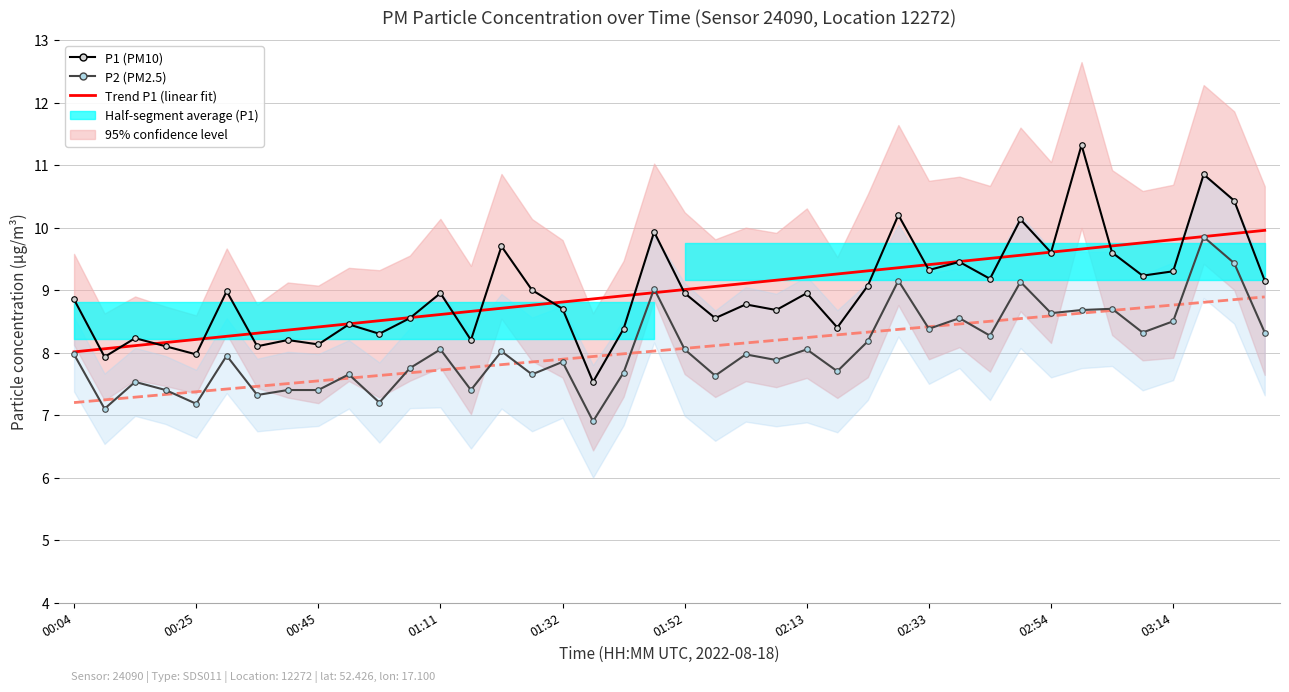

Reading left to right, transcribe all the data shown in this chart.

Trend P1 (linear fit): 8.0	8.1	8.1	8.2	8.2	8.3	8.3	8.4	8.4	8.5	8.5	8.6	8.6	8.7	8.7	8.8	8.8	8.9	8.9	9.0	9.0	9.1	9.1	9.2	9.2	9.3	9.3	9.4	9.4	9.5	9.5	9.6	9.6	9.7	9.7	9.8	9.8	9.9	9.9	10.0
Trend P2 (linear fit): 7.2	7.2	7.3	7.3	7.4	7.4	7.5	7.5	7.5	7.6	7.6	7.7	7.7	7.8	7.8	7.8	7.9	7.9	8.0	8.0	8.1	8.1	8.2	8.2	8.2	8.3	8.3	8.4	8.4	8.5	8.5	8.5	8.6	8.6	8.7	8.7	8.8	8.8	8.8	8.9
P1 (PM10): 8.8	7.9	8.2	8.1	8.0	9.0	8.1	8.2	8.1	8.4	8.3	8.6	8.9	8.2	9.7	9.0	8.7	7.5	8.4	9.9	8.9	8.6	8.8	8.7	8.9	8.4	9.1	10.2	9.3	9.4	9.2	10.1	9.6	11.3	9.6	9.2	9.3	10.8	10.4	9.2
P2 (PM2.5): 8.0	7.1	7.5	7.4	7.2	8.0	7.3	7.4	7.4	7.7	7.2	7.8	8.1	7.4	8.0	7.7	7.8	6.9	7.7	9.0	8.1	7.6	8.0	7.9	8.1	7.7	8.2	9.2	8.4	8.6	8.3	9.1	8.6	8.7	8.7	8.3	8.5	9.8	9.4	8.3